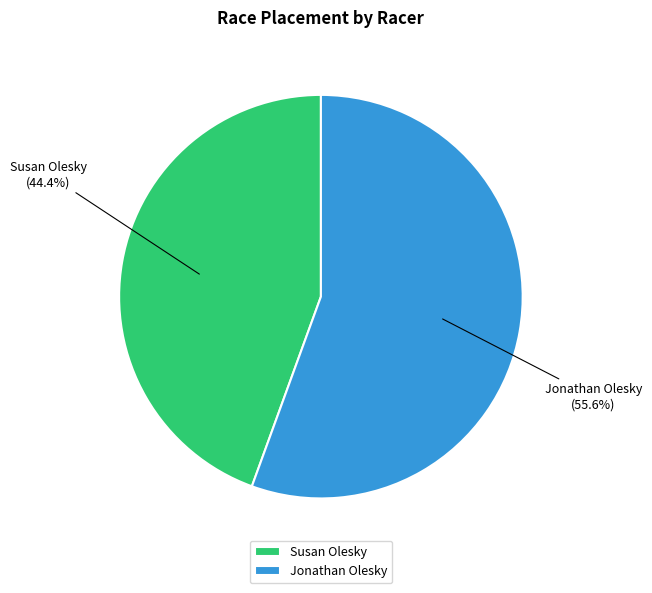

How many segments does this pie chart have?

2